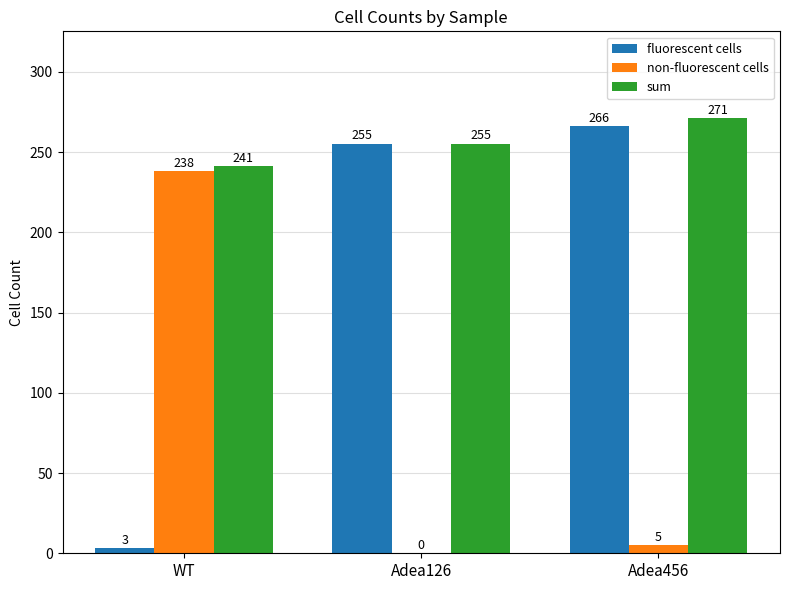

The sum series shows 91 at WT. True or false?

False